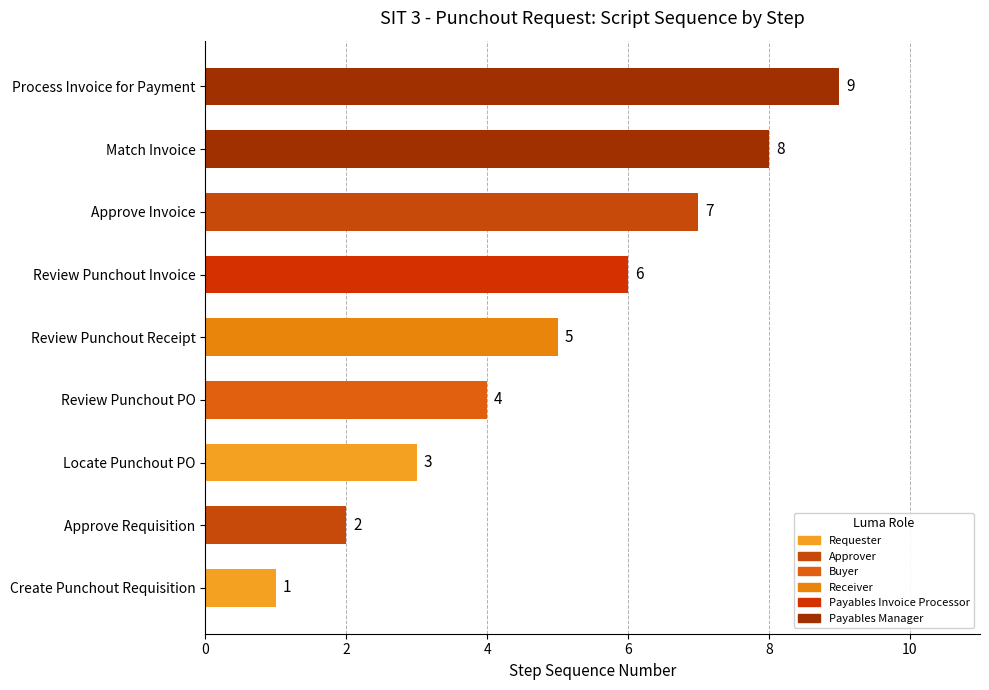

What is the difference between the maximum and minimum values?

8